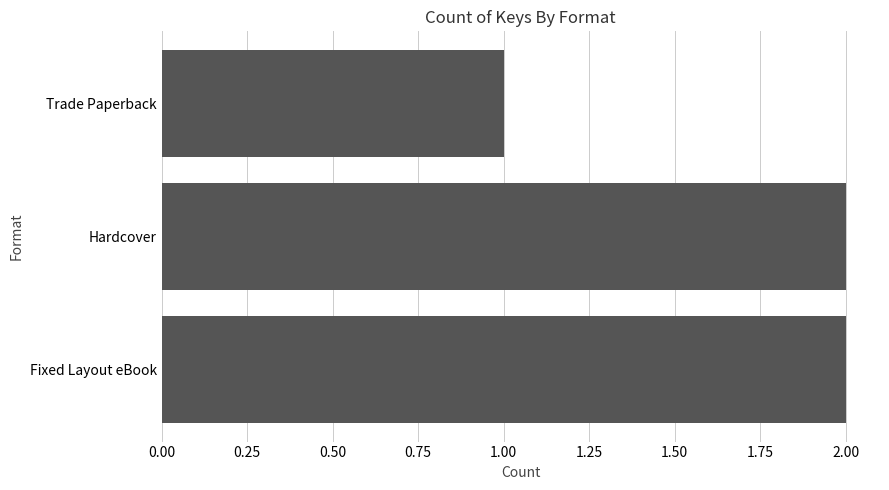

Where is the data nearest to the value 1?

Trade Paperback